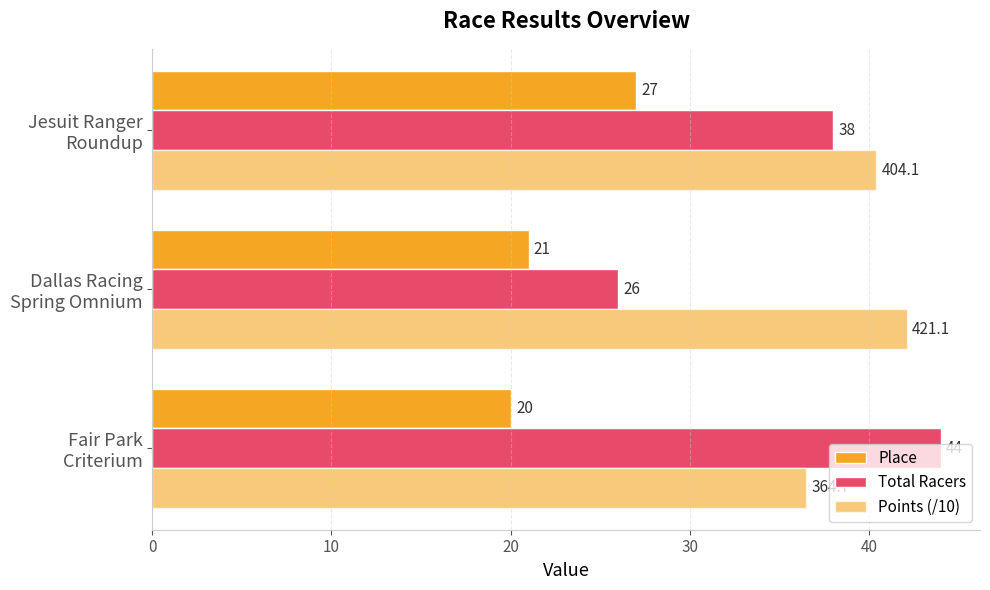

Count the number of categories in the chart.

3